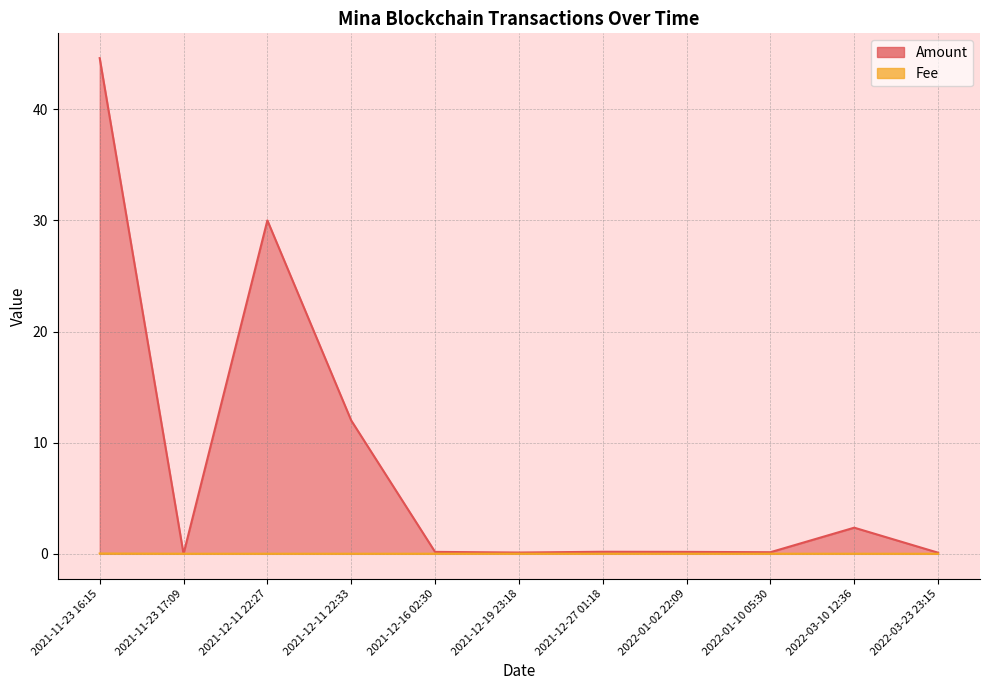

True or false: Fee and Amount cross at least once.

True